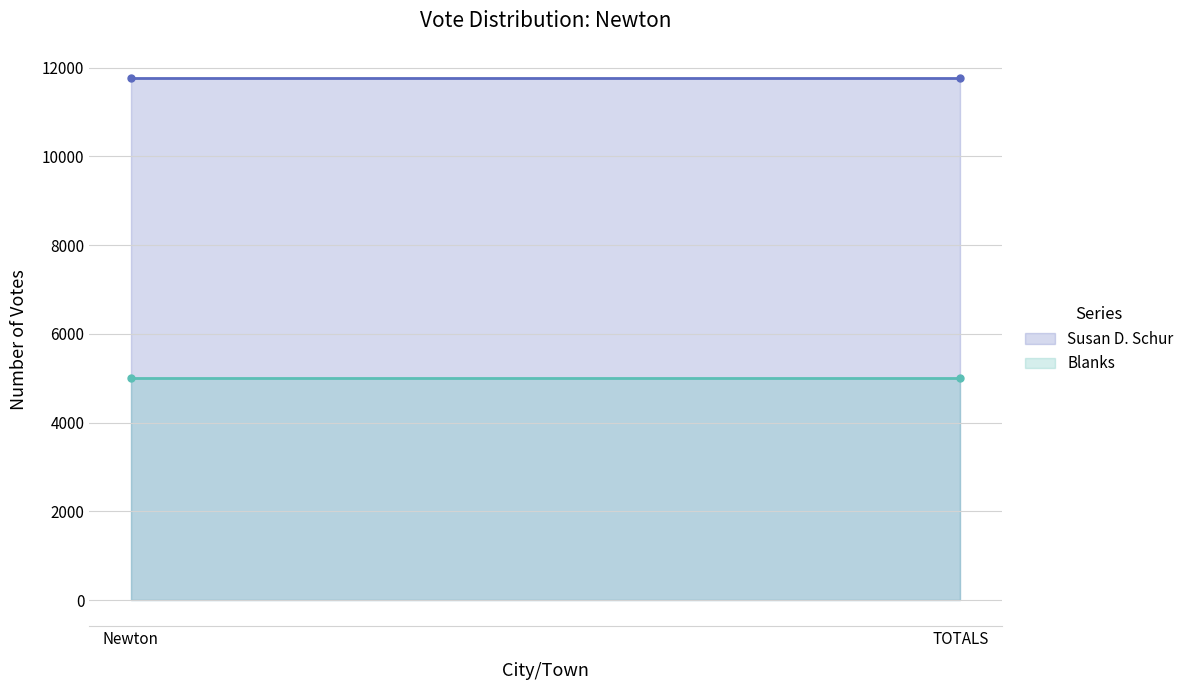

Which series has the largest total across all categories?

Susan D. Schur